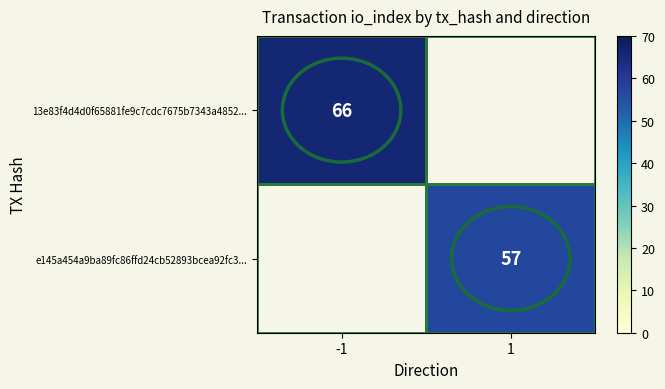

True or false: e145a454a9ba89fc86ffd24cb52893bcea92fc3... has a value of 57 at 1.

True